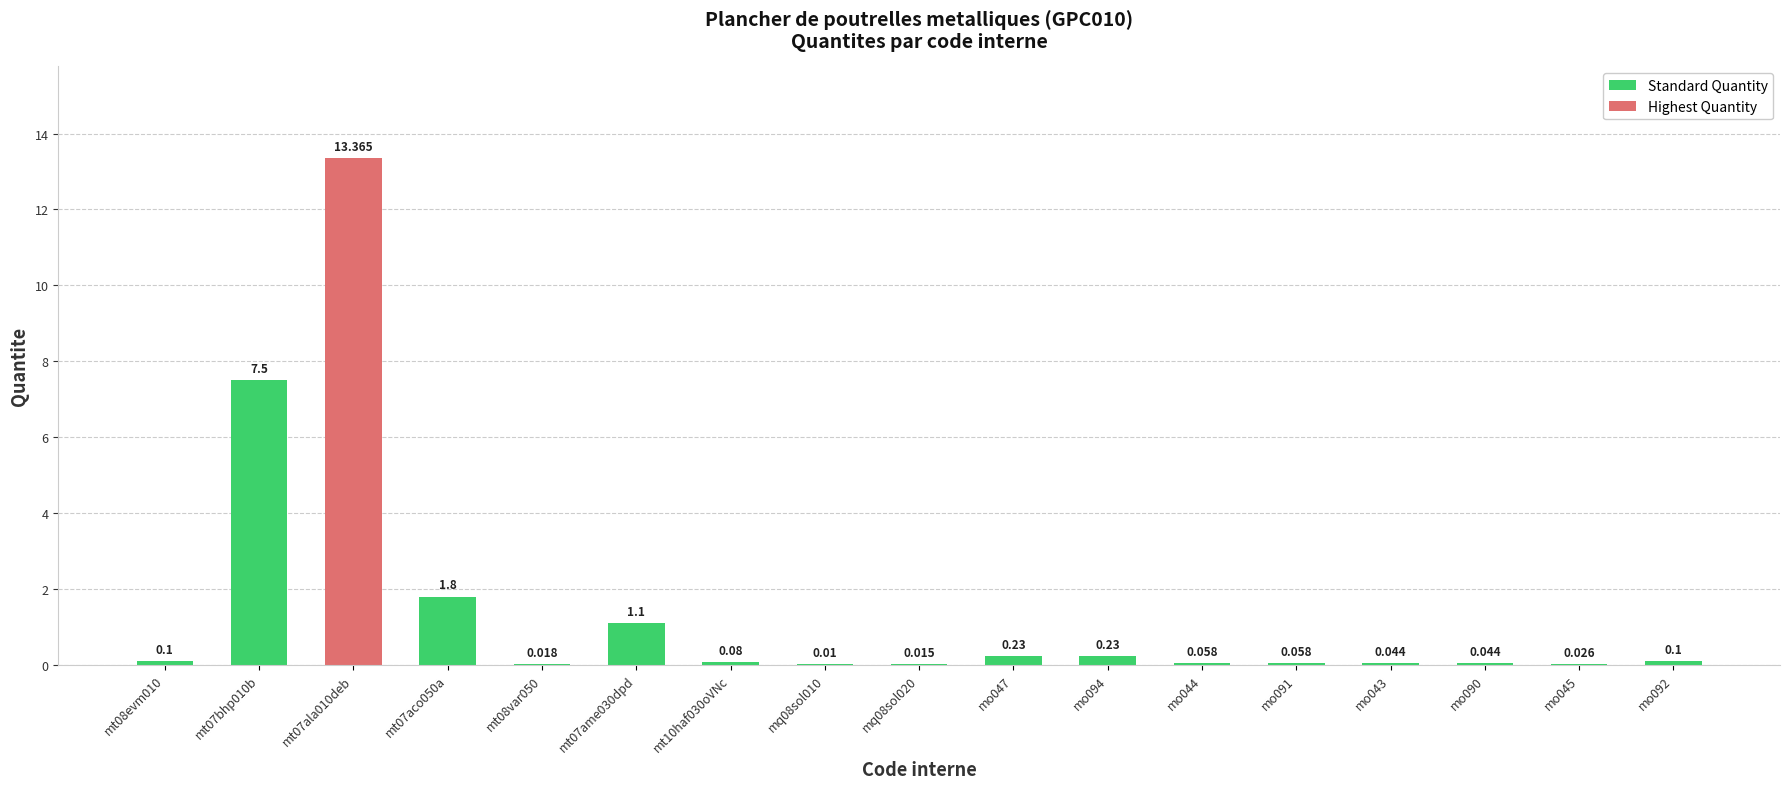

Count the number of data series in this chart.

1